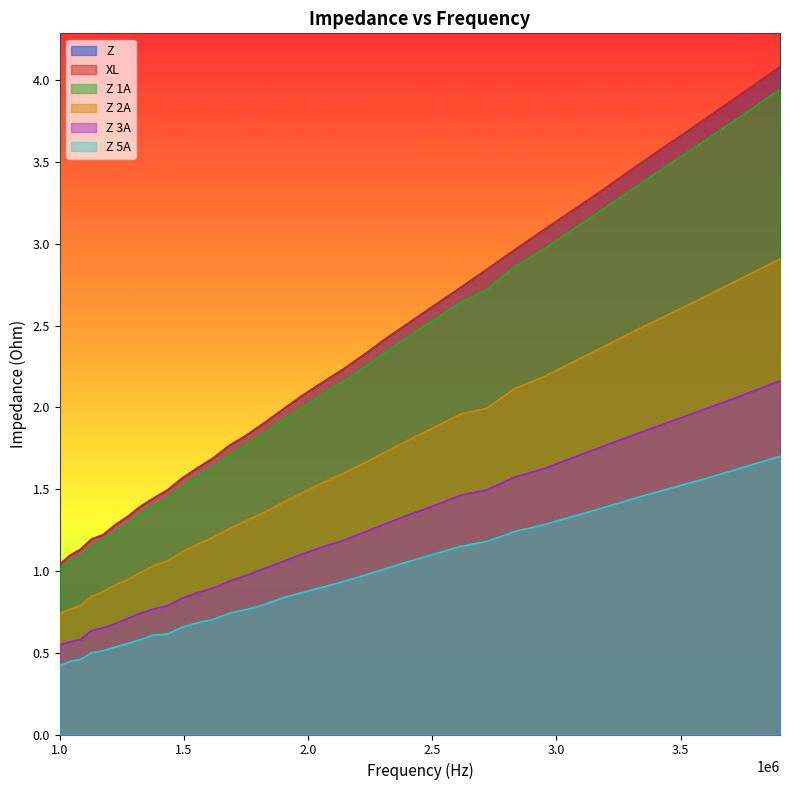

True or false: Z 2A has more than 2 interior local peaks.

False